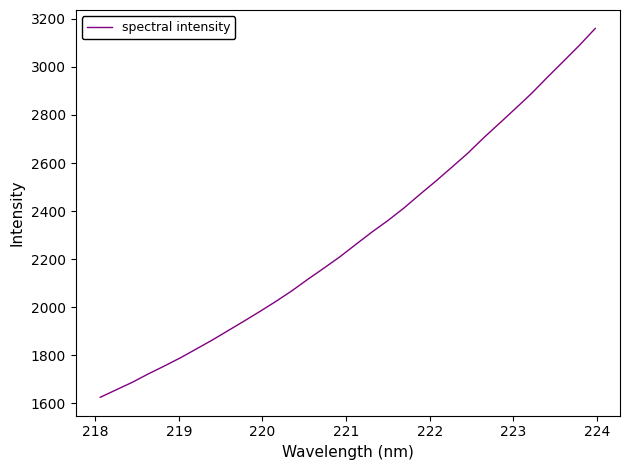

Count the number of data series in this chart.

1